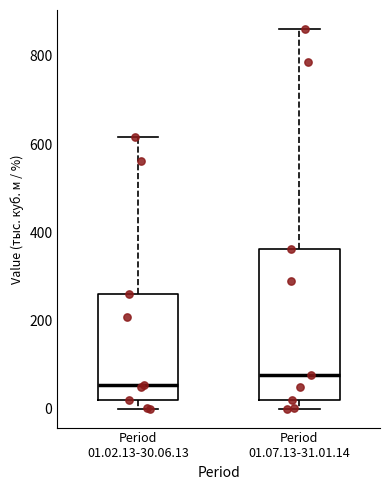

Which box is the tallest, from its lower edge to its upper edge?

Period 01.07.13-31.01.14